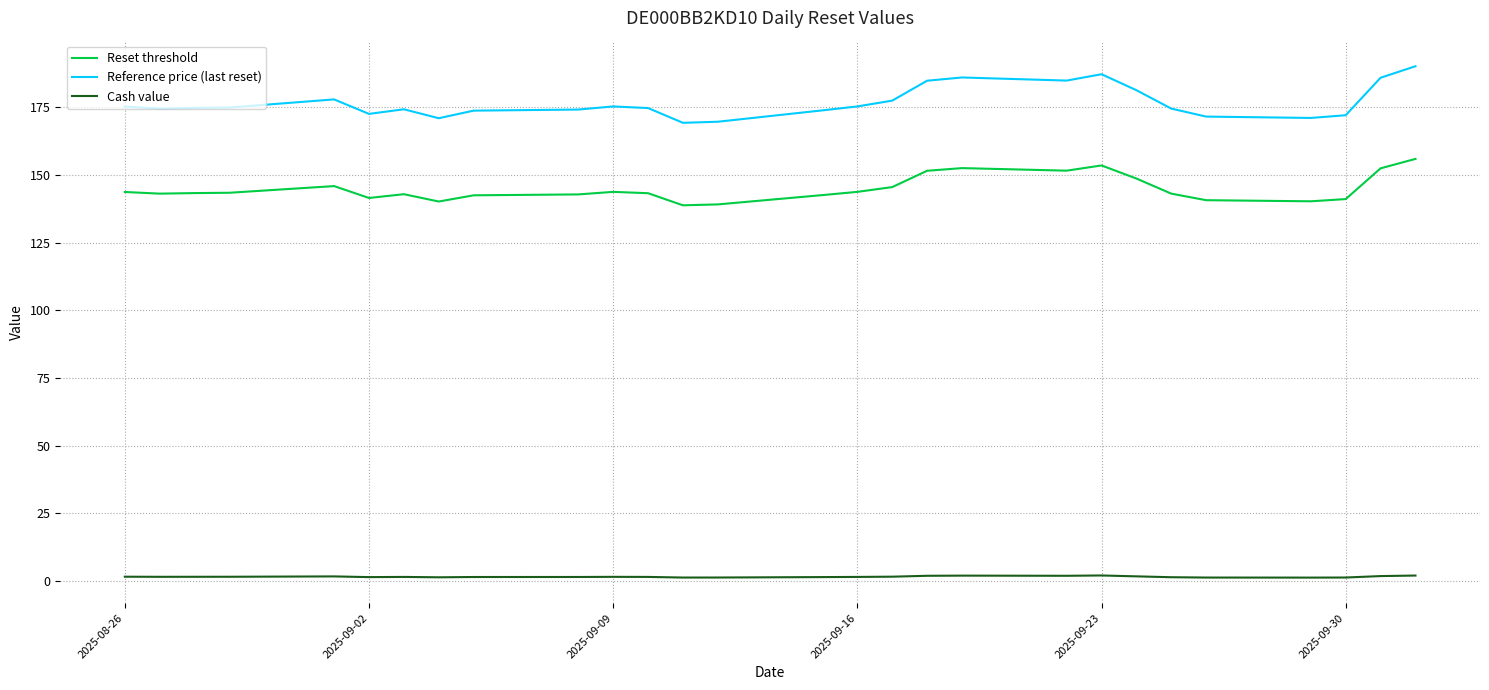

True or false: Cash value and Reference price (last reset) intersect in this chart.

False